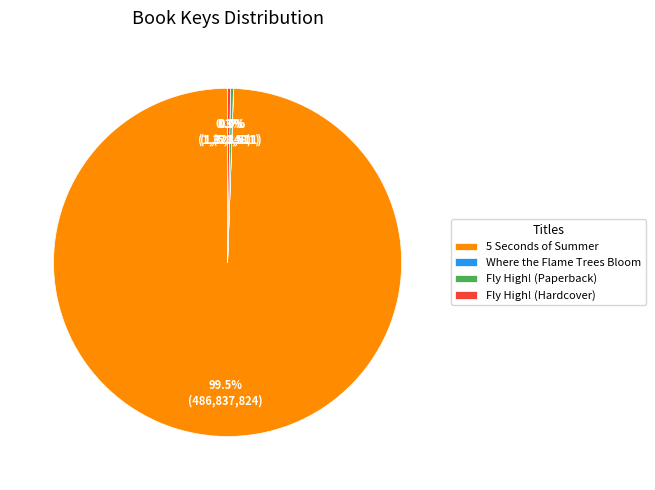

To the nearest percent, what is the difference between the largest and smallest slice percentages?

99%